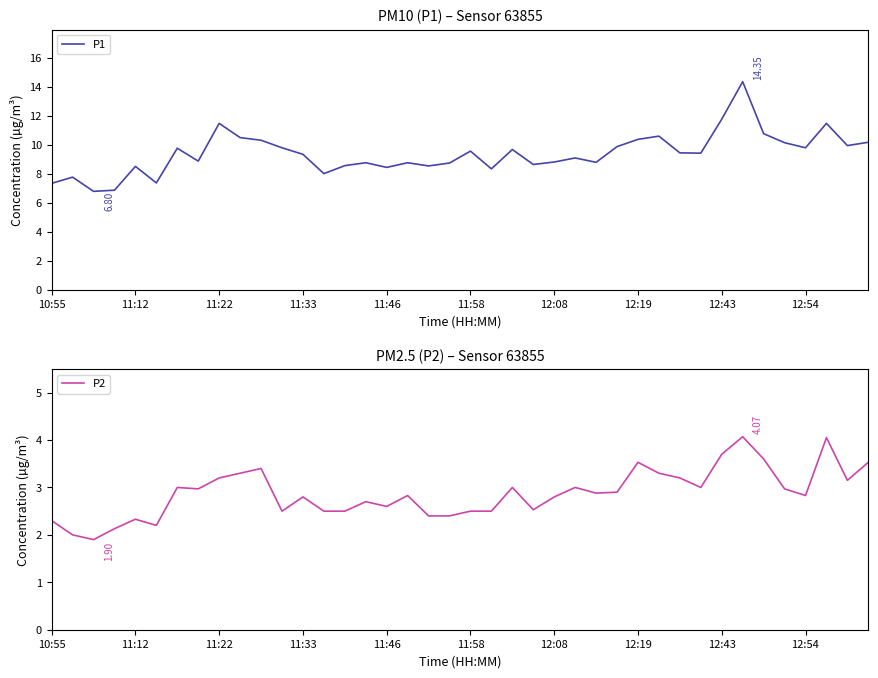

At how many categories does at least one series exceed 9?

22